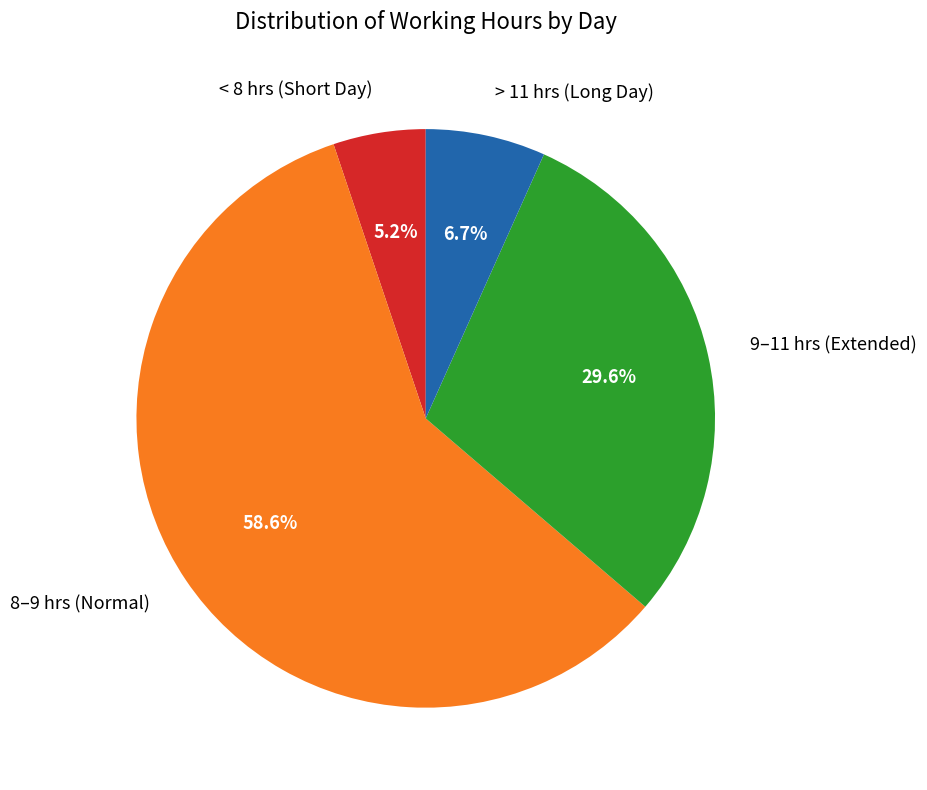

Rank the categories by value from highest to lowest.

8–9 hrs (Normal), 9–11 hrs (Extended), > 11 hrs (Long Day), < 8 hrs (Short Day)